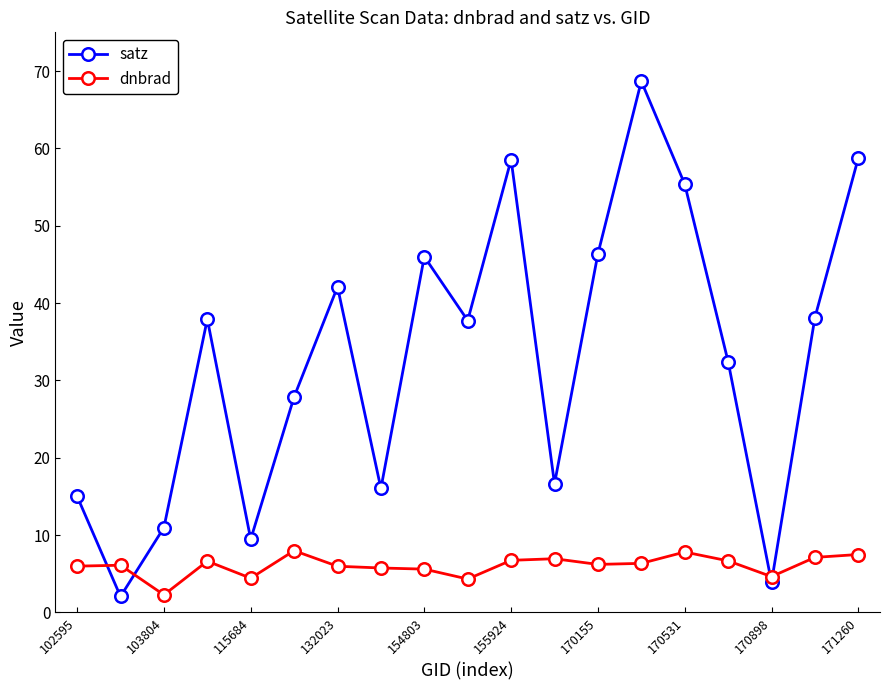

In dnbrad, how many points are higher than both neighbors (excluding endpoints)?

5